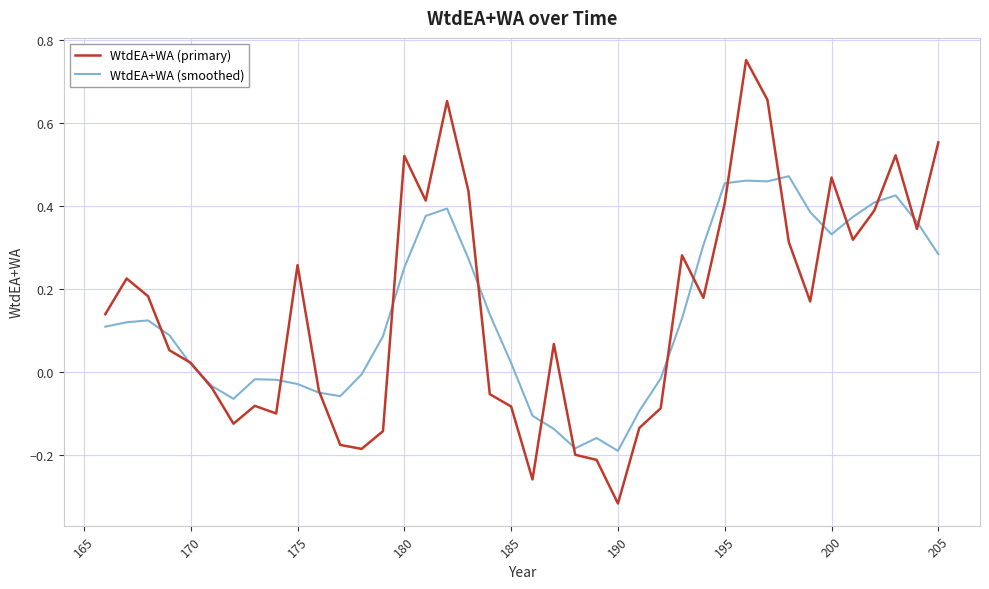

List the series in order of their peak value, lowest first.

WtdEA+WA (smoothed), WtdEA+WA (primary)